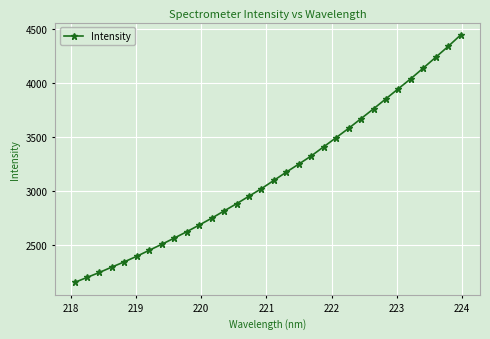

What is the minimum value shown in the chart?

2149.5